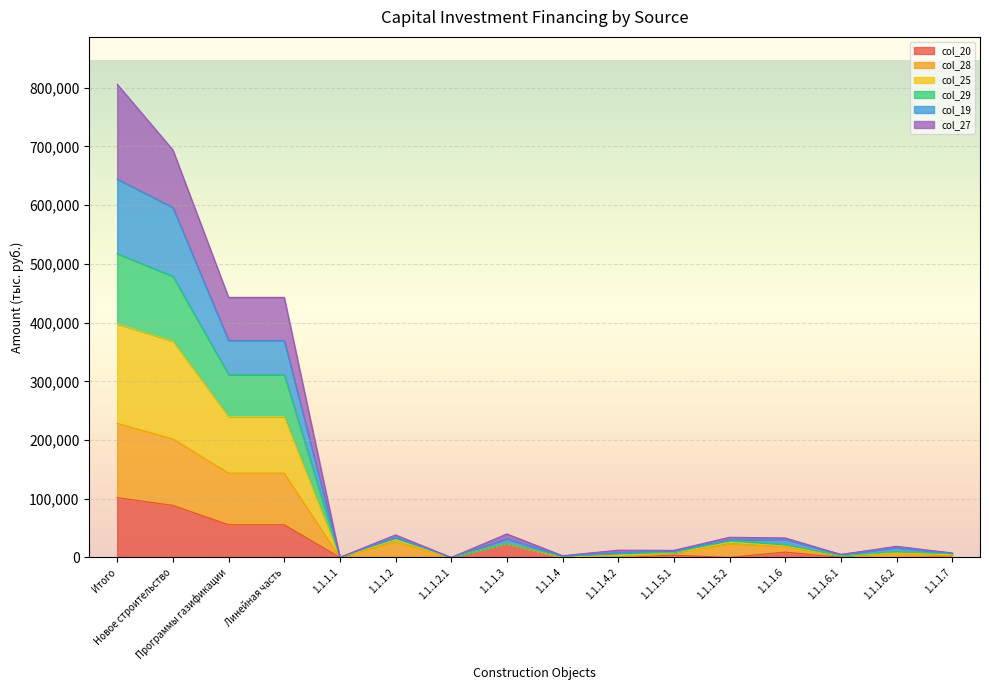

What is the maximum value for col_20?

101873.1